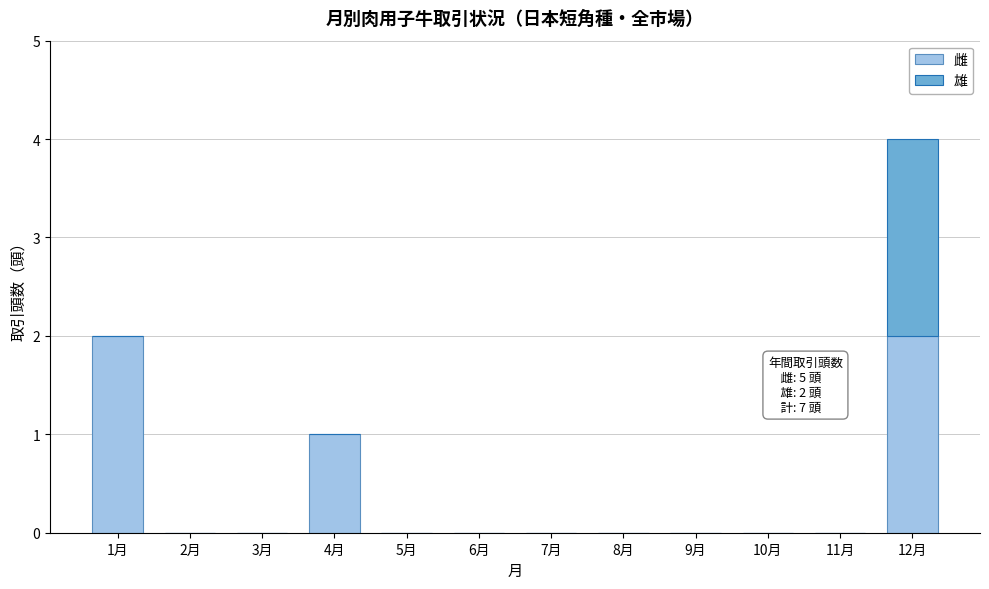

Reading right to left, list the values for the 雌 series.

12月=2	11月=0	10月=0	9月=0	8月=0	7月=0	6月=0	5月=0	4月=1	3月=0	2月=0	1月=2